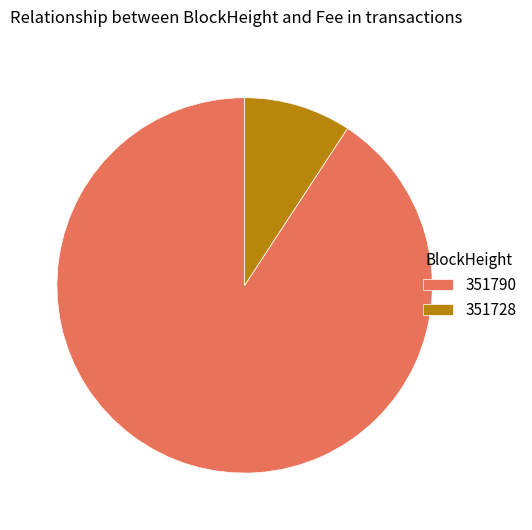

Which slice is the smallest?

351728